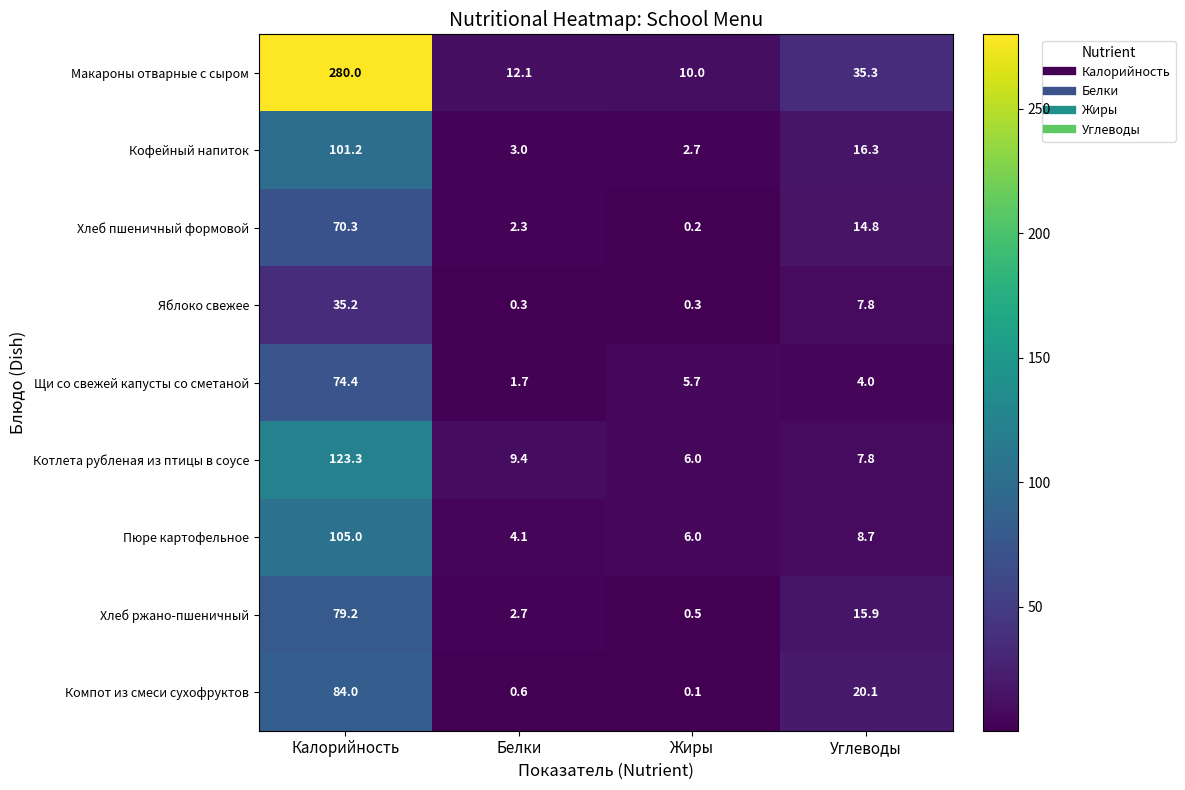

Count the number of data series in this chart.

9